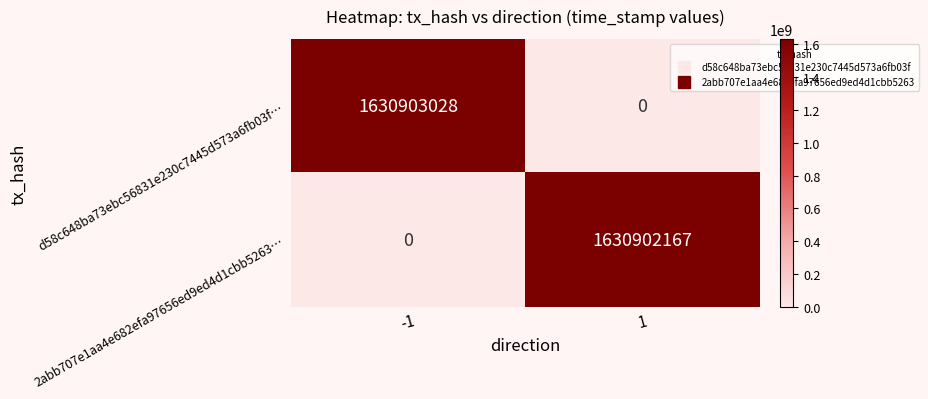

What is the spread (max minus min) of values at 1?

1630902167